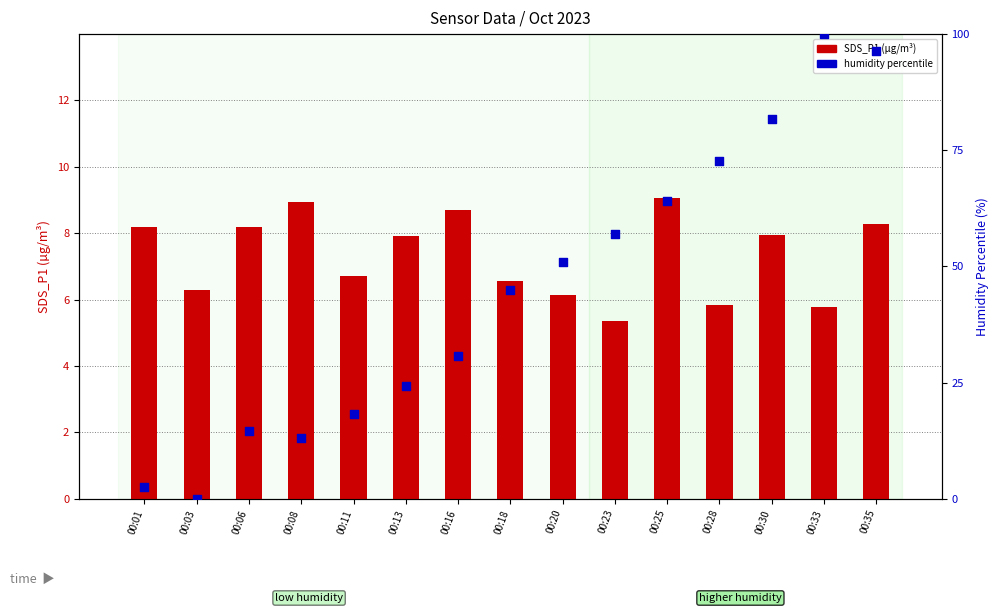

Which series contains the highest Y value?

humidity percentile